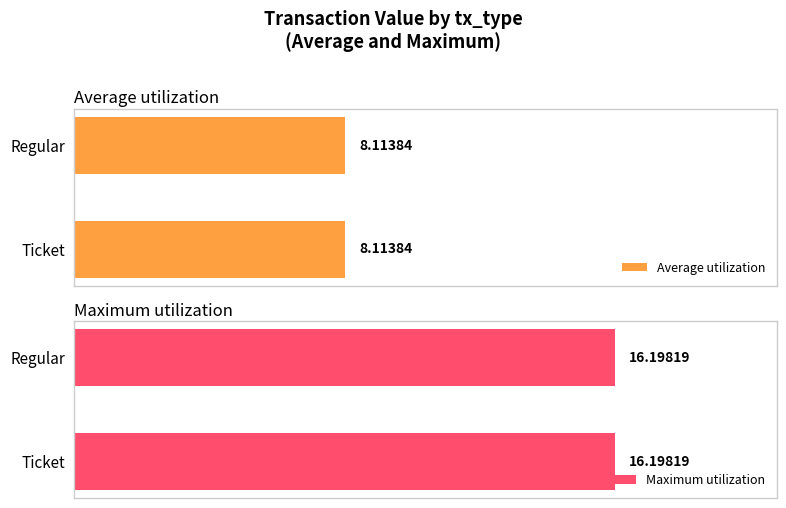

Rank the series by their maximum value, from lowest to highest.

Average utilization, Maximum utilization